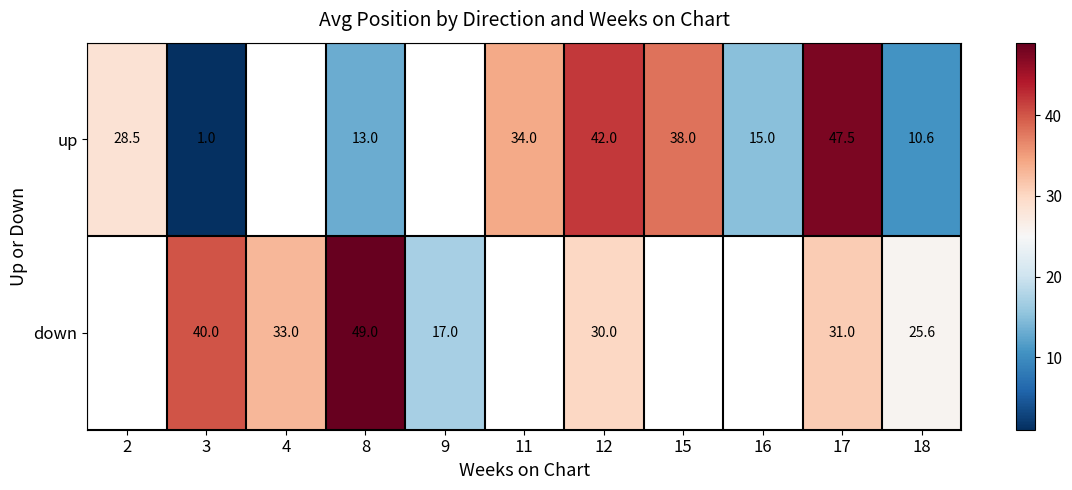

Between 8 and 18, which series saw the biggest shift?

down